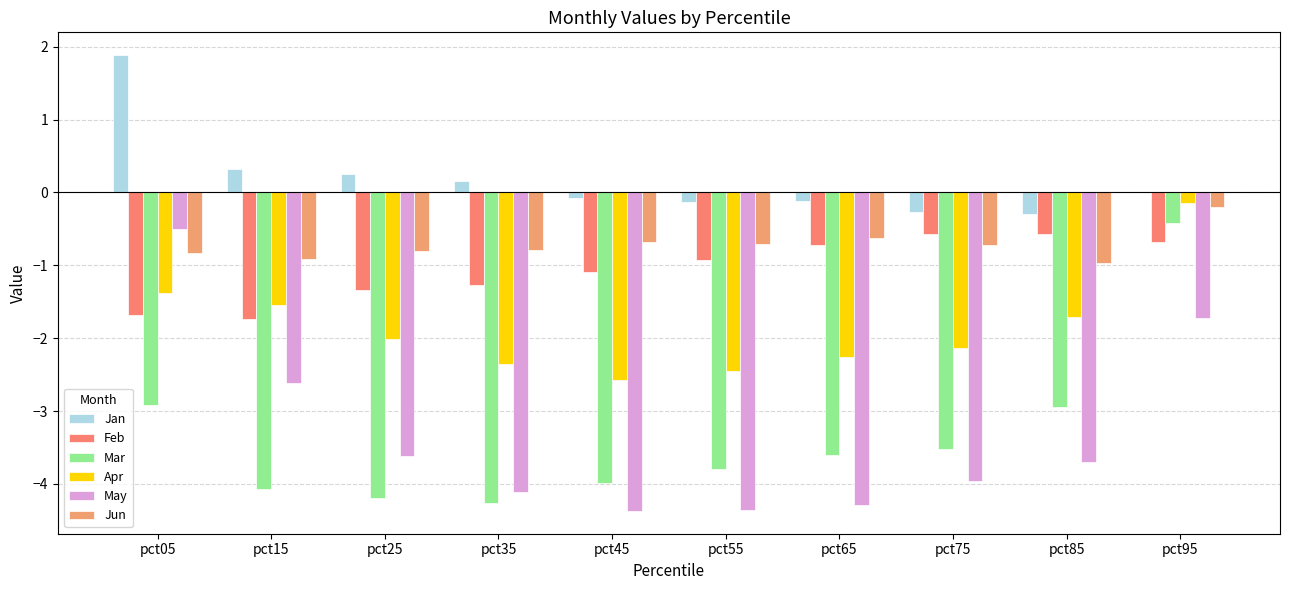

The value of Jan at pct15 is 0.3. True or false?

True